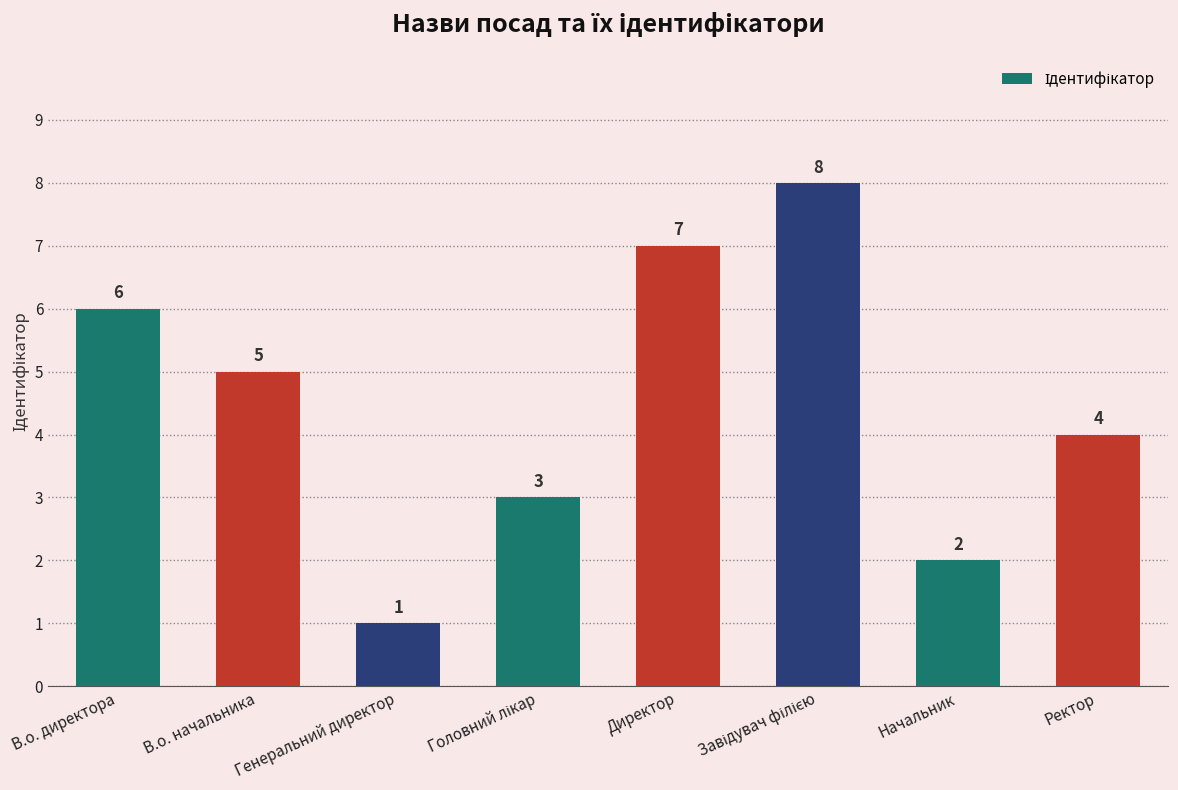

Reading left to right, transcribe all the data shown in this chart.

6	5	1	3	7	8	2	4